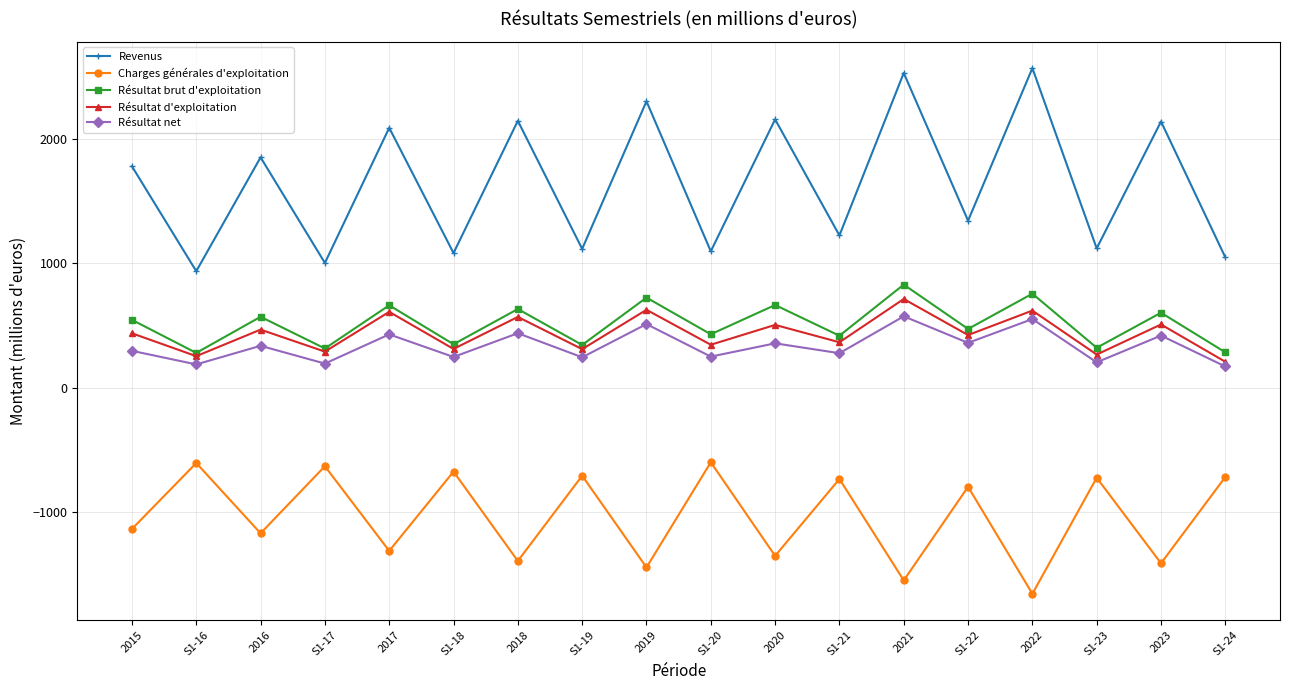

What is the difference between the highest and lowest values at S1-24?

1766.5